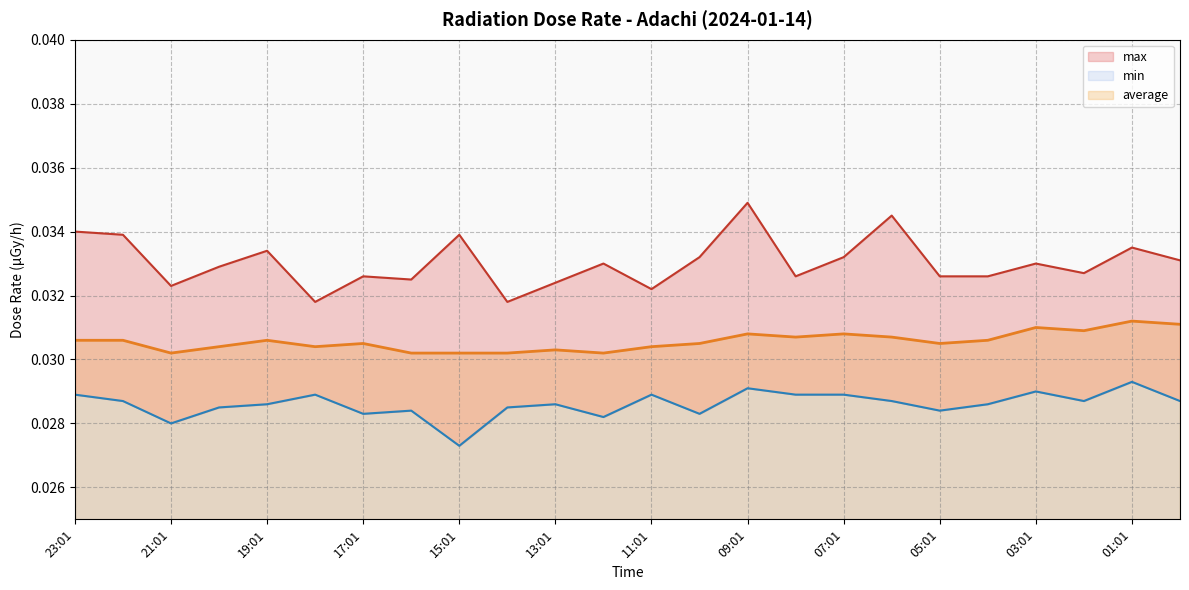

The value of min at 04:01 is 0.0. True or false?

False